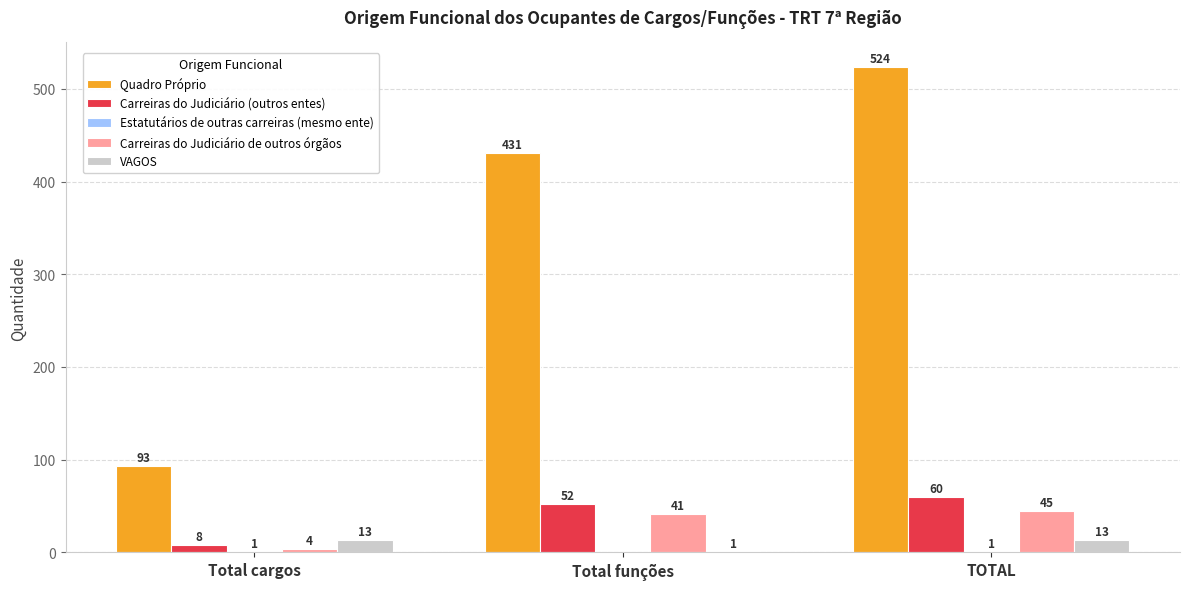

Between Total cargos and TOTAL, which series saw the biggest shift?

Quadro Próprio